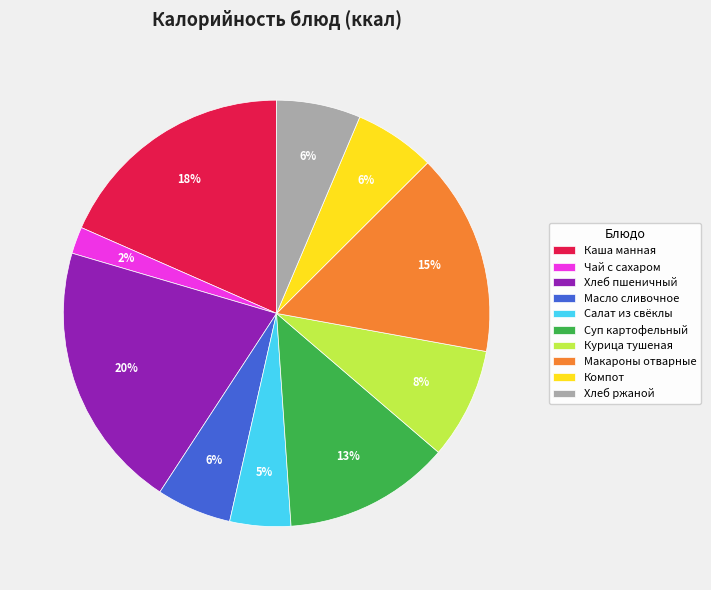

To the nearest percent, what percentage of the pie is Курица тушеная?

8%